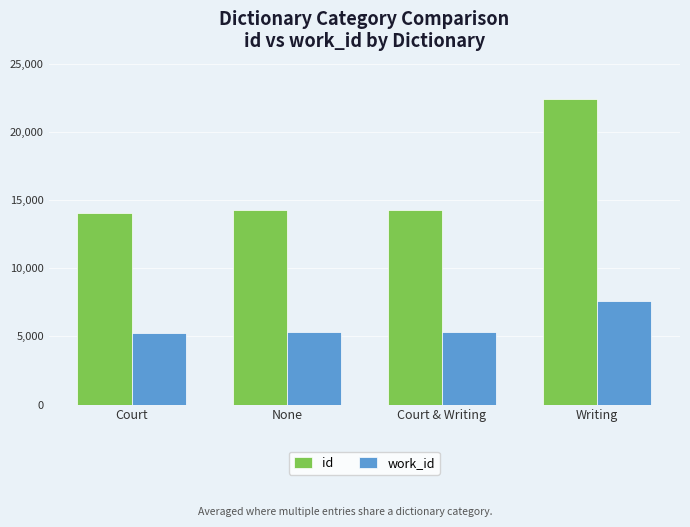

What is the total value across all series at Court & Writing?

19534